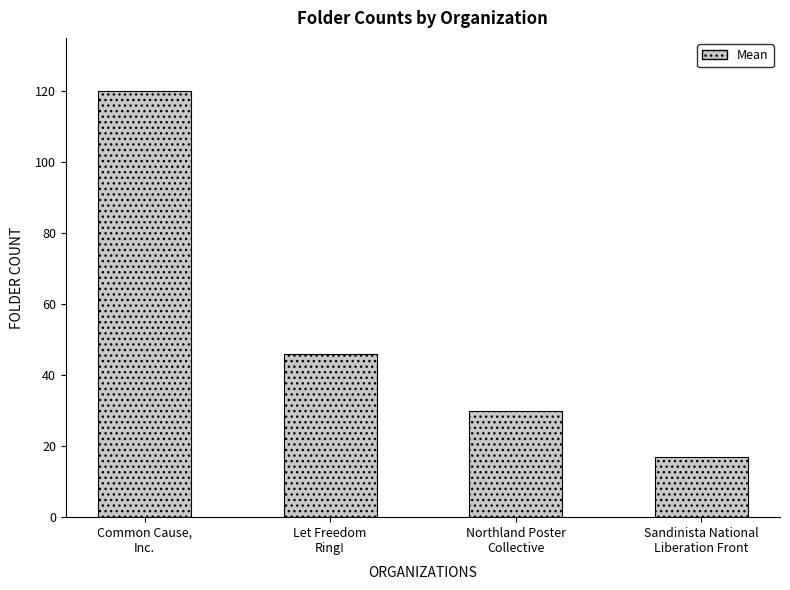

List the labels in order of value, largest first.

Common Cause,
Inc., Let Freedom
Ring!, Northland Poster
Collective, Sandinista National
Liberation Front